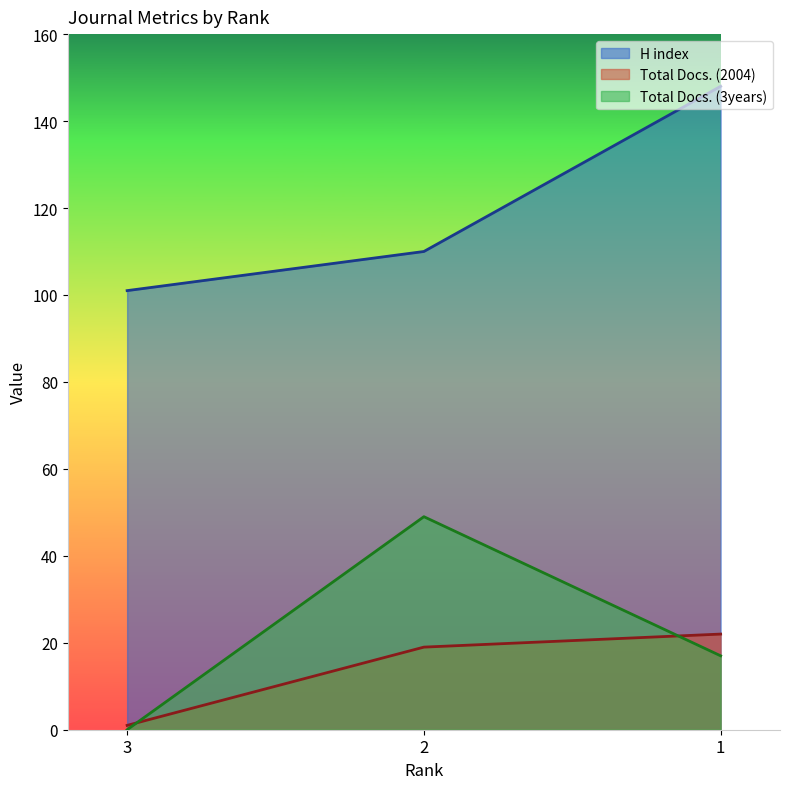

Reading left to right, list all the values displayed in this chart.

H index: 101	110	148
Total Docs. (2004): 1	19	22
Total Docs. (3years): 0	49	17